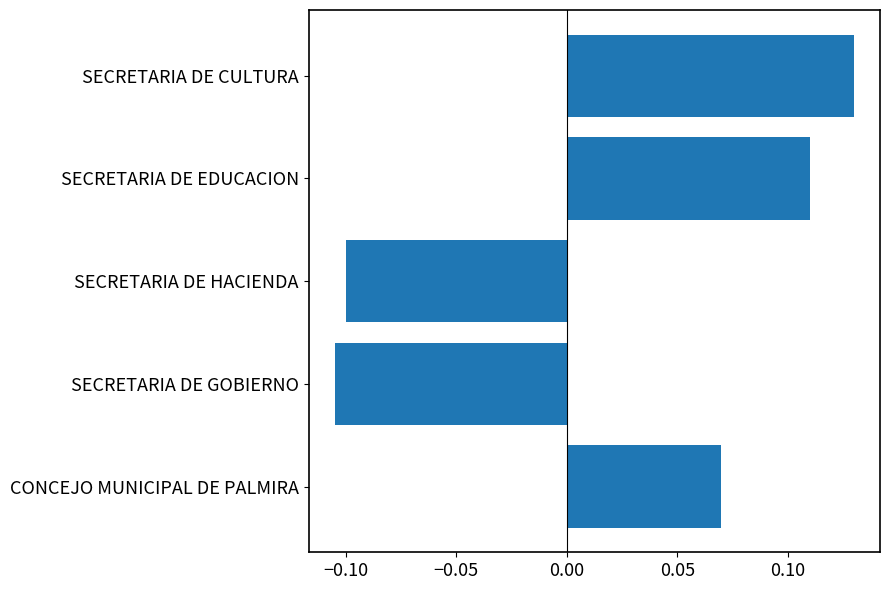

How many negative values are there?

2